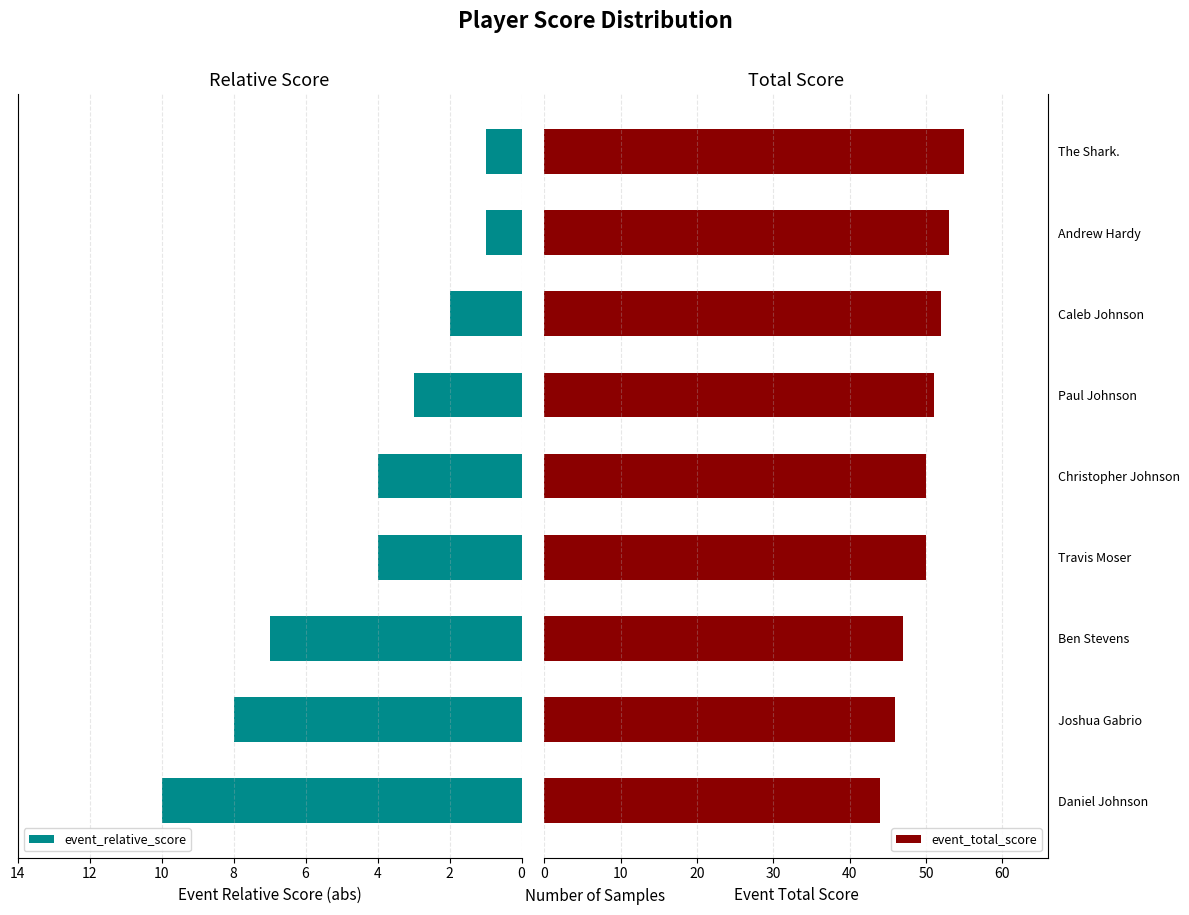

Is it true that event_total_score equals 50 at Christopher Johnson?

True